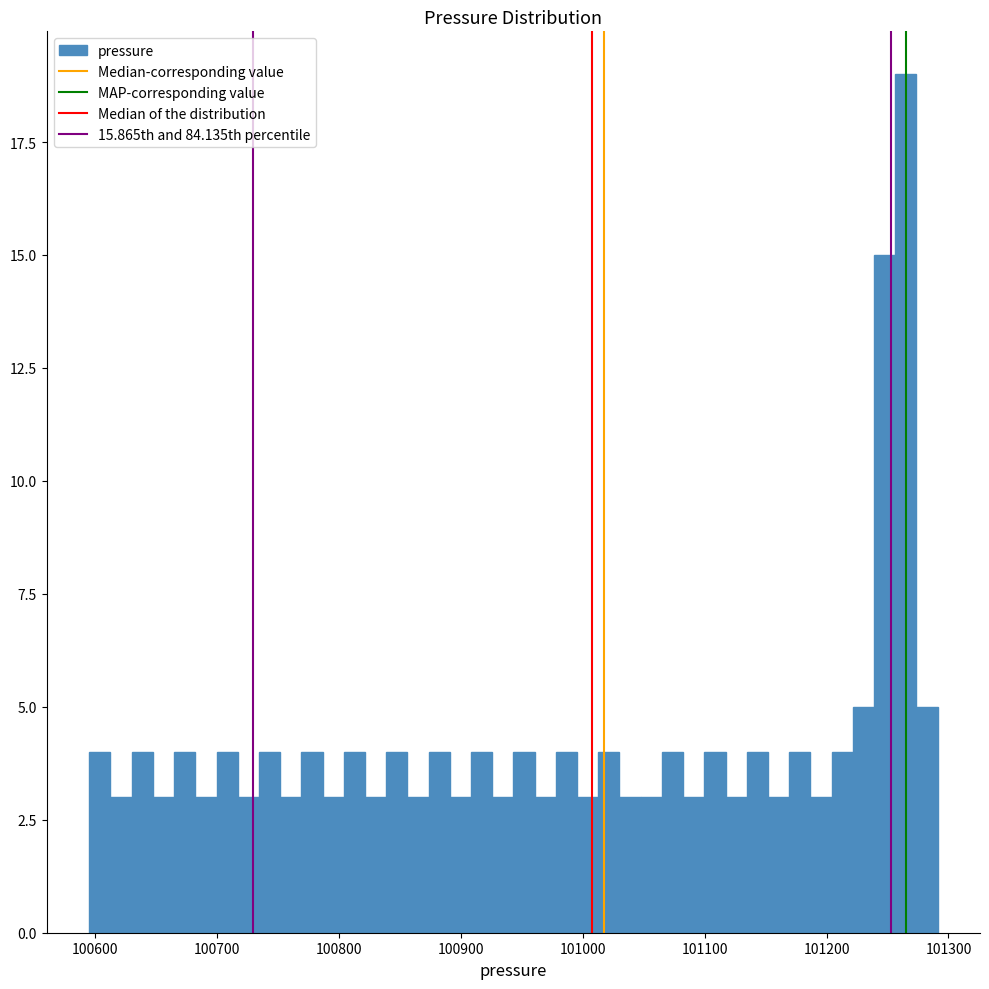

Around what value on the x-axis is the tallest bar? Give the approximate position of its centre, as read against the axis.

101260